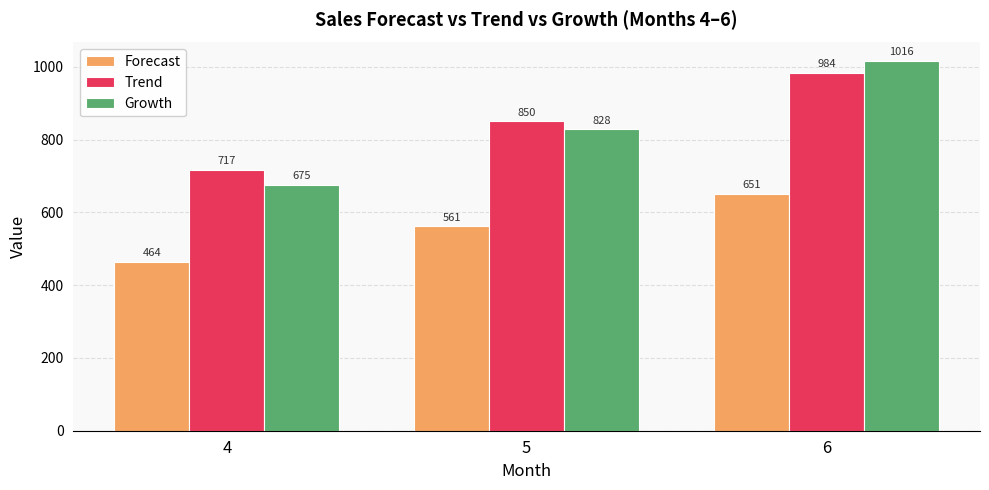

Does the chart contain any negative values?

No